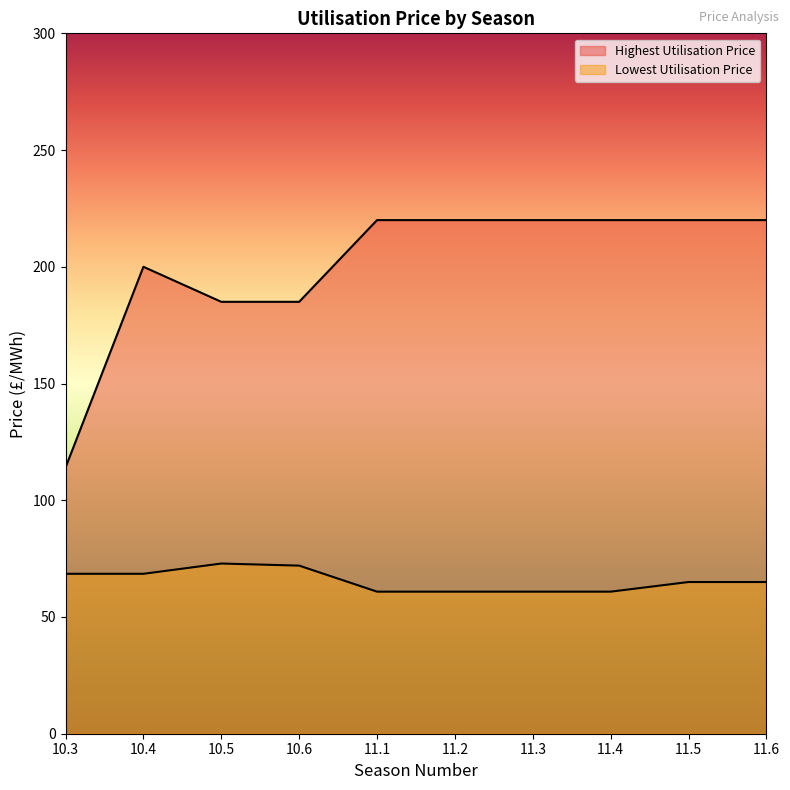

At which category does Highest Utilisation Price reach its first local peak?

10.4